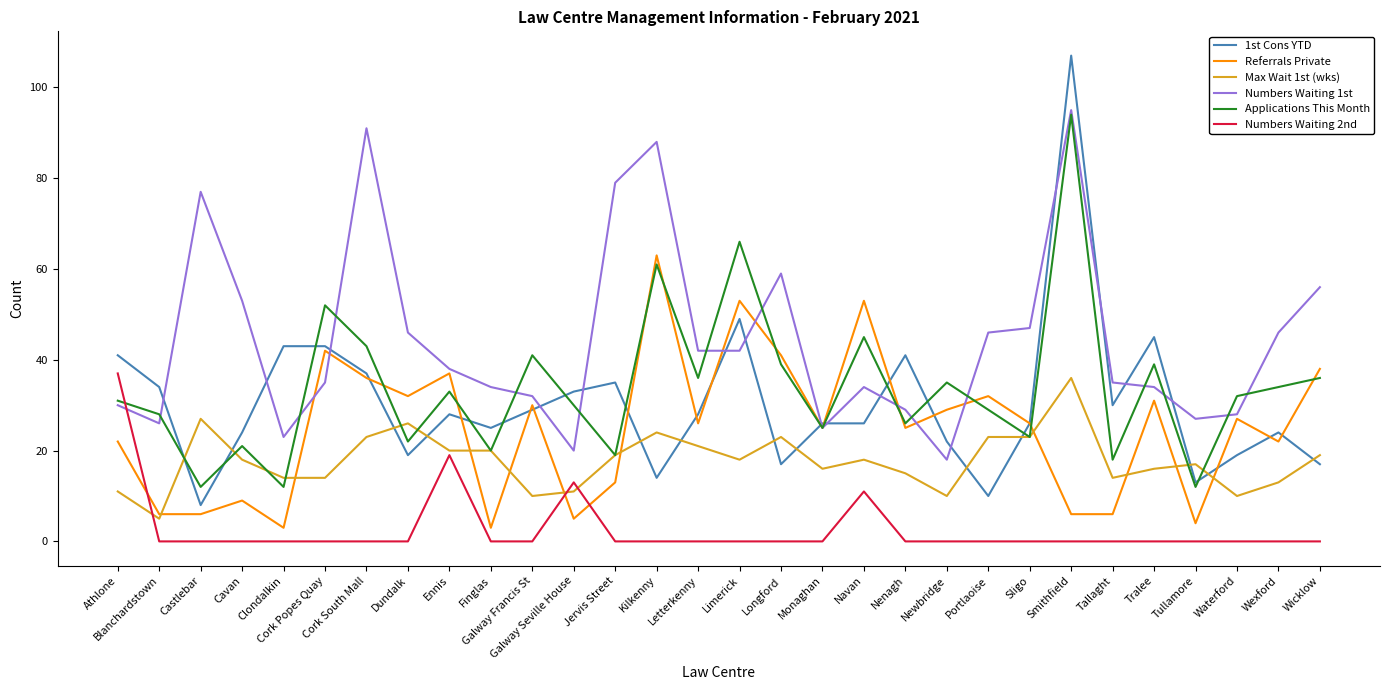

Reading left to right, list all the values displayed in this chart.

1st Cons YTD: Athlone=41	Blanchardstown=34	Castlebar=8	Cavan=24	Clondalkin=43	Cork Popes Quay=43	Cork South Mall=37	Dundalk=19	Ennis=28	Finglas=25	Galway Francis St=29	Galway Seville House=33	Jervis Street=35	Kilkenny=14	Letterkenny=28	Limerick=49	Longford=17	Monaghan=26	Navan=26	Nenagh=41	Newbridge=22	Portlaoise=10	Sligo=26	Smithfield=107	Tallaght=30	Tralee=45	Tullamore=13	Waterford=19	Wexford=24	Wicklow=17
Referrals Private: Athlone=22	Blanchardstown=6	Castlebar=6	Cavan=9	Clondalkin=3	Cork Popes Quay=42	Cork South Mall=36	Dundalk=32	Ennis=37	Finglas=3	Galway Francis St=30	Galway Seville House=5	Jervis Street=13	Kilkenny=63	Letterkenny=26	Limerick=53	Longford=41	Monaghan=25	Navan=53	Nenagh=25	Newbridge=29	Portlaoise=32	Sligo=26	Smithfield=6	Tallaght=6	Tralee=31	Tullamore=4	Waterford=27	Wexford=22	Wicklow=38
Max Wait 1st (wks): Athlone=11	Blanchardstown=5	Castlebar=27	Cavan=18	Clondalkin=14	Cork Popes Quay=14	Cork South Mall=23	Dundalk=26	Ennis=20	Finglas=20	Galway Francis St=10	Galway Seville House=11	Jervis Street=19	Kilkenny=24	Letterkenny=21	Limerick=18	Longford=23	Monaghan=16	Navan=18	Nenagh=15	Newbridge=10	Portlaoise=23	Sligo=23	Smithfield=36	Tallaght=14	Tralee=16	Tullamore=17	Waterford=10	Wexford=13	Wicklow=19
Numbers Waiting 1st: Athlone=30	Blanchardstown=26	Castlebar=77	Cavan=53	Clondalkin=23	Cork Popes Quay=35	Cork South Mall=91	Dundalk=46	Ennis=38	Finglas=34	Galway Francis St=32	Galway Seville House=20	Jervis Street=79	Kilkenny=88	Letterkenny=42	Limerick=42	Longford=59	Monaghan=25	Navan=34	Nenagh=29	Newbridge=18	Portlaoise=46	Sligo=47	Smithfield=95	Tallaght=35	Tralee=34	Tullamore=27	Waterford=28	Wexford=46	Wicklow=56
Applications This Month: Athlone=31	Blanchardstown=28	Castlebar=12	Cavan=21	Clondalkin=12	Cork Popes Quay=52	Cork South Mall=43	Dundalk=22	Ennis=33	Finglas=20	Galway Francis St=41	Galway Seville House=30	Jervis Street=19	Kilkenny=61	Letterkenny=36	Limerick=66	Longford=39	Monaghan=25	Navan=45	Nenagh=26	Newbridge=35	Portlaoise=29	Sligo=23	Smithfield=94	Tallaght=18	Tralee=39	Tullamore=12	Waterford=32	Wexford=34	Wicklow=36
Numbers Waiting 2nd: Athlone=37	Blanchardstown=0	Castlebar=0	Cavan=0	Clondalkin=0	Cork Popes Quay=0	Cork South Mall=0	Dundalk=0	Ennis=19	Finglas=0	Galway Francis St=0	Galway Seville House=13	Jervis Street=0	Kilkenny=0	Letterkenny=0	Limerick=0	Longford=0	Monaghan=0	Navan=11	Nenagh=0	Newbridge=0	Portlaoise=0	Sligo=0	Smithfield=0	Tallaght=0	Tralee=0	Tullamore=0	Waterford=0	Wexford=0	Wicklow=0